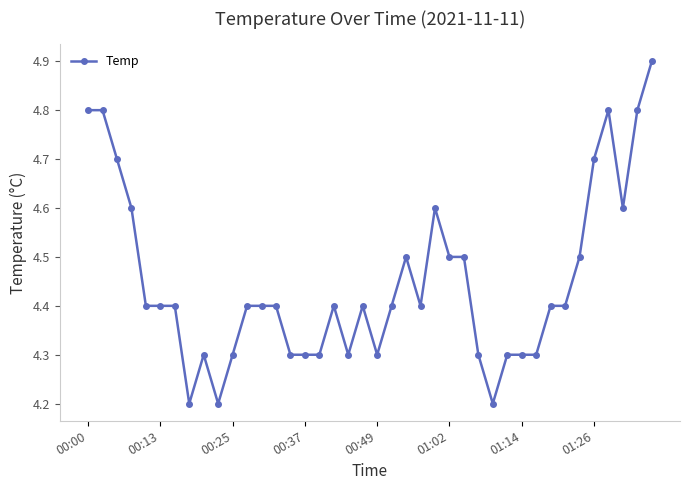

What is the value of the 17th point from the left?

4.3